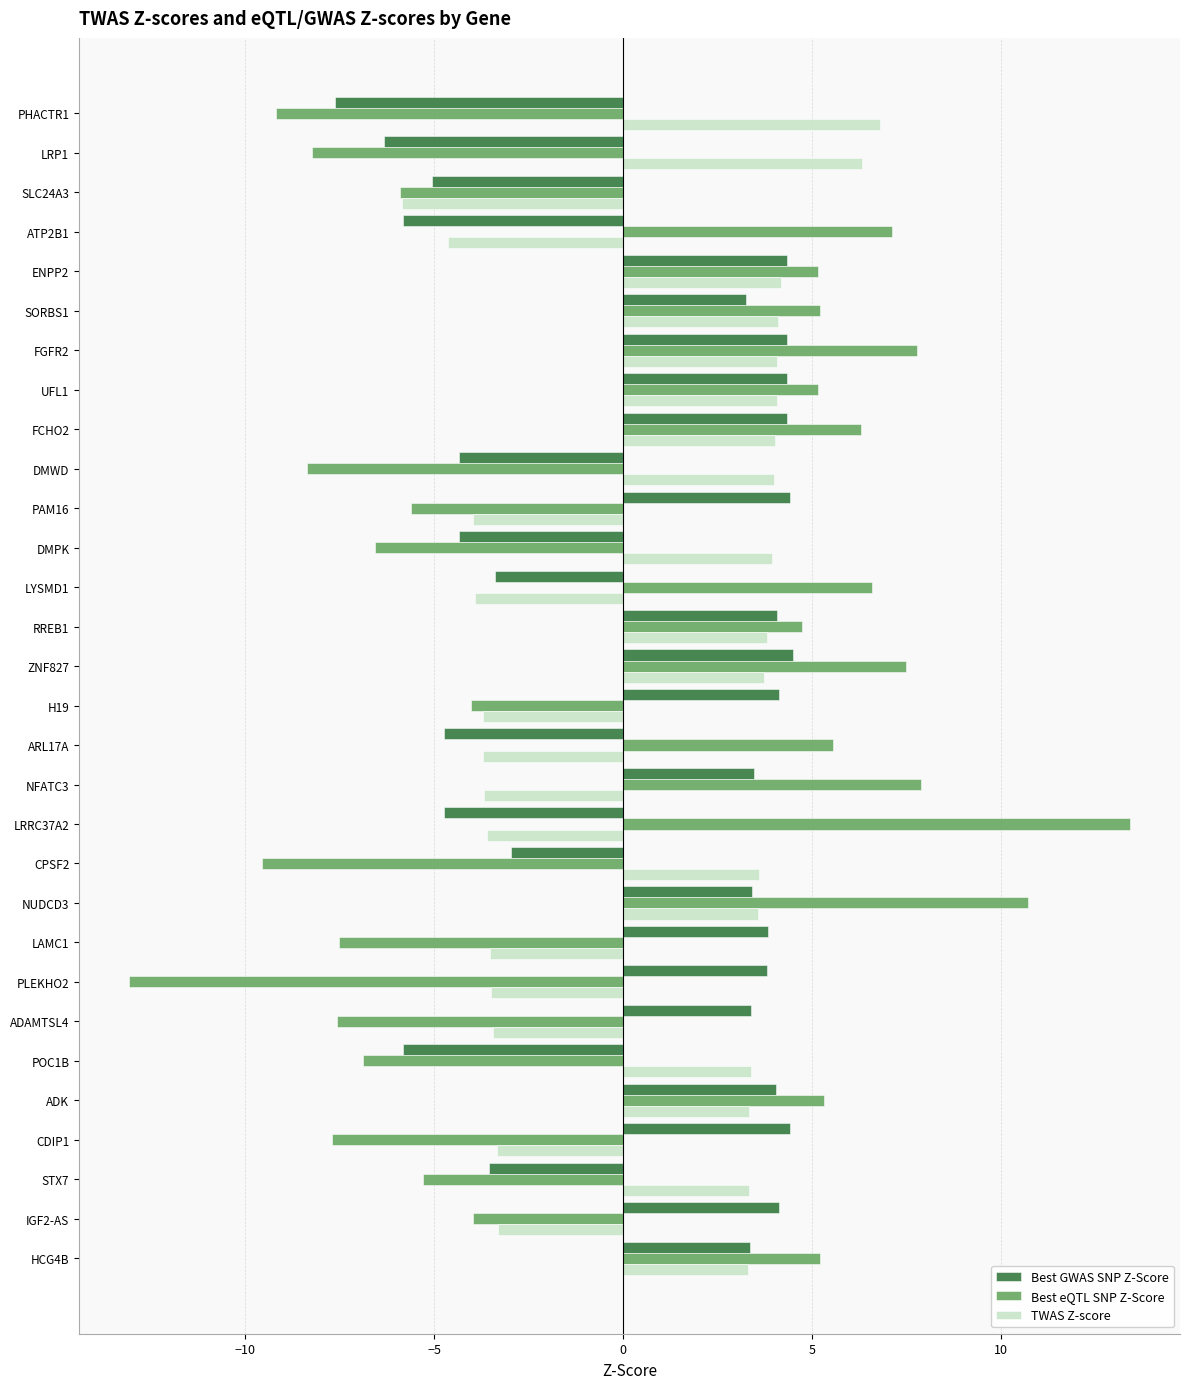

List the series in order of their peak value, highest first.

Best eQTL SNP Z-Score, TWAS Z-score, Best GWAS SNP Z-Score